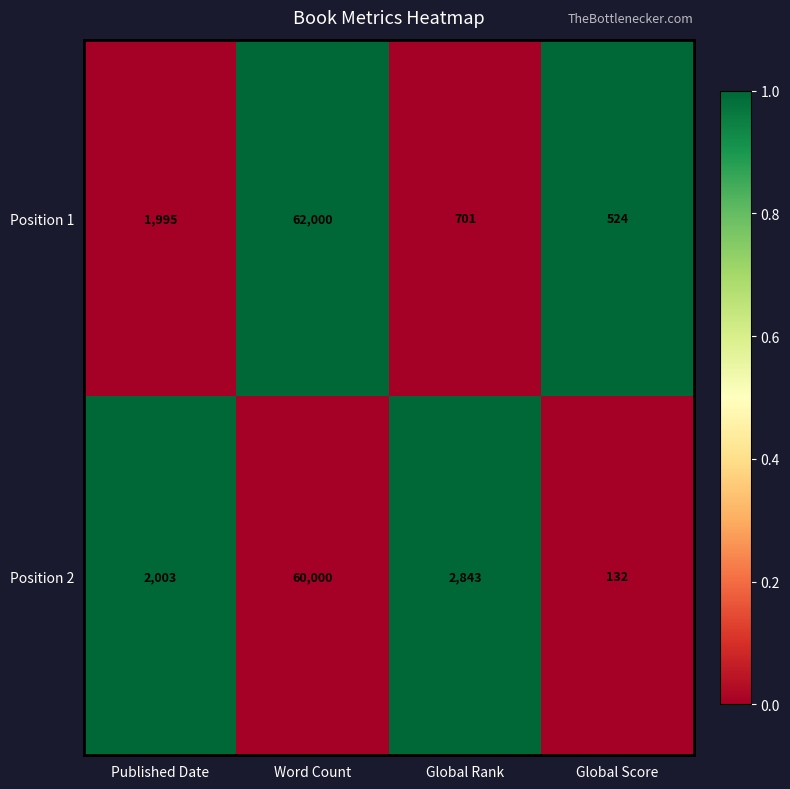

At which category is the sum across all series the highest?

Word Count